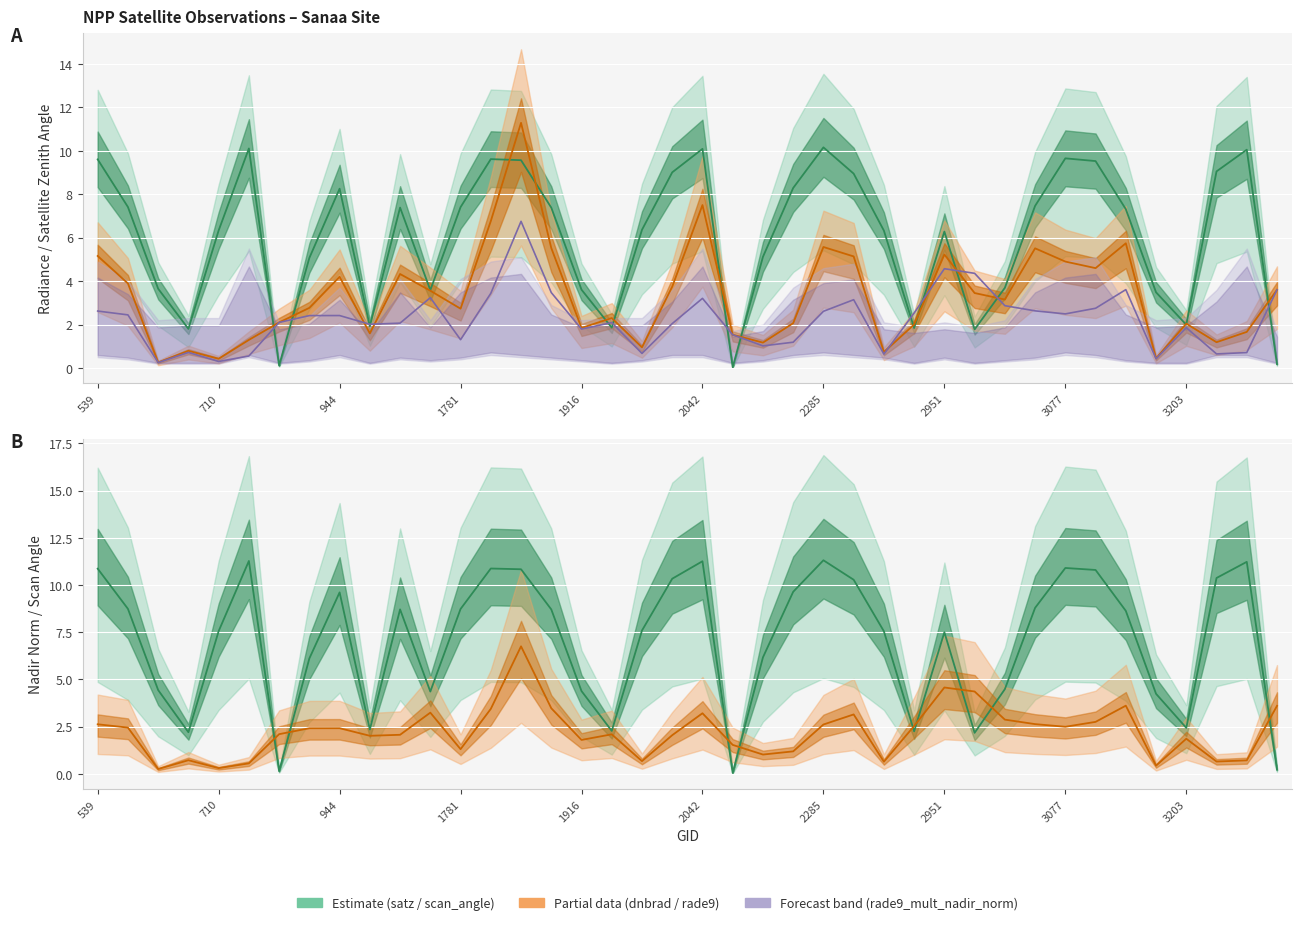

In dnbrad (median), how many points are higher than both neighbors (excluding endpoints)?

11